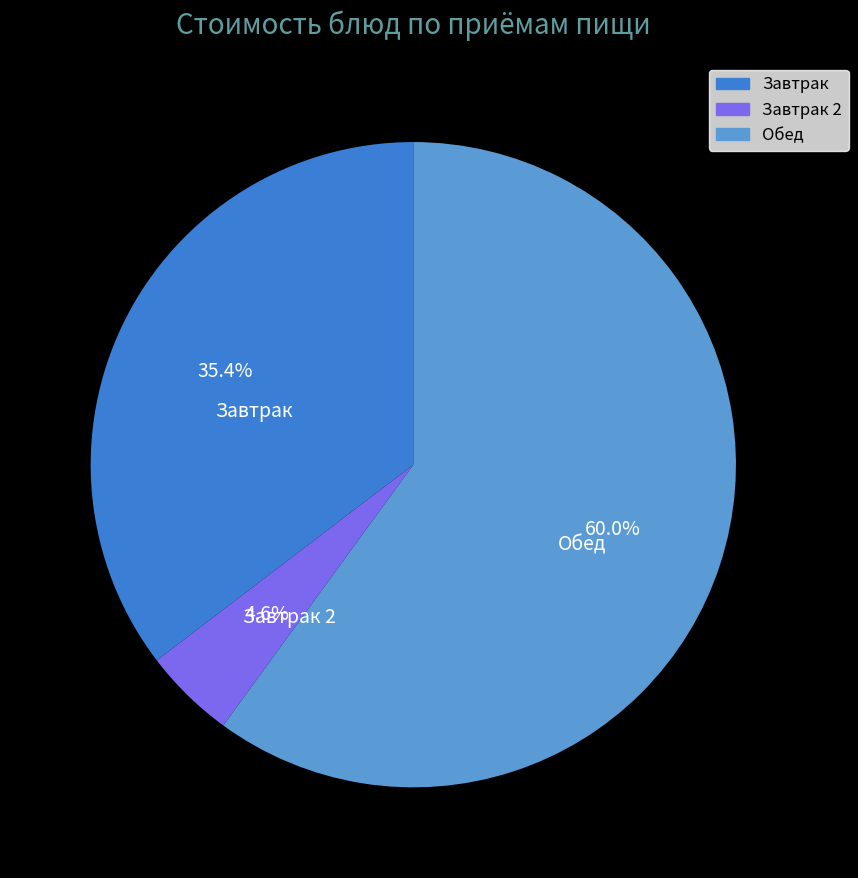

Is there a majority slice in this chart?

Yes